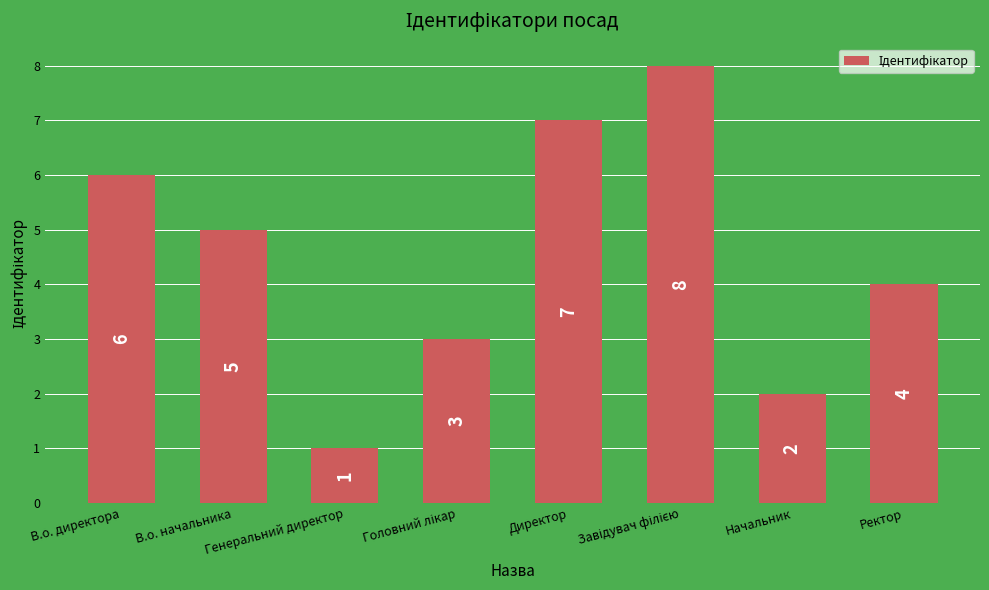

How many data points are less than 5?

4